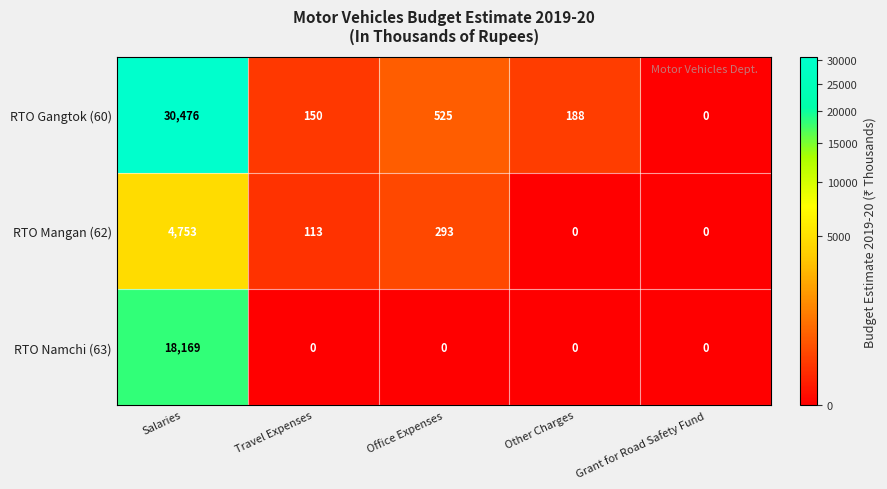

At Salaries, list the series in order from largest to smallest.

RTO Gangtok (60), RTO Namchi (63), RTO Mangan (62)